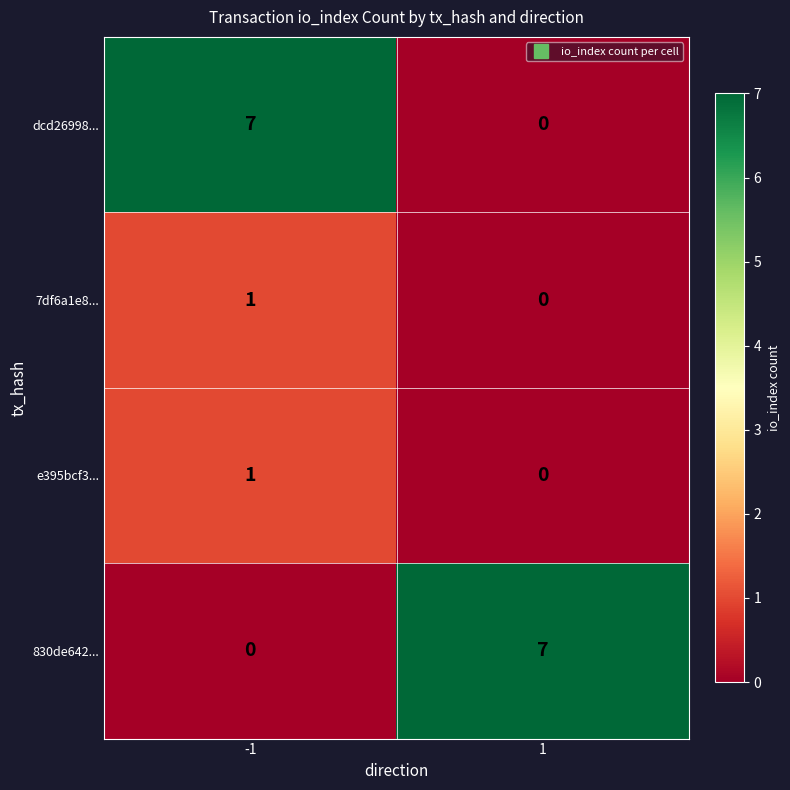

Reading right to left, extract all data points from this chart.

dcd26998...: 1=0	-1=7
7df6a1e8...: 1=0	-1=1
e395bcf3...: 1=0	-1=1
830de642...: 1=7	-1=0